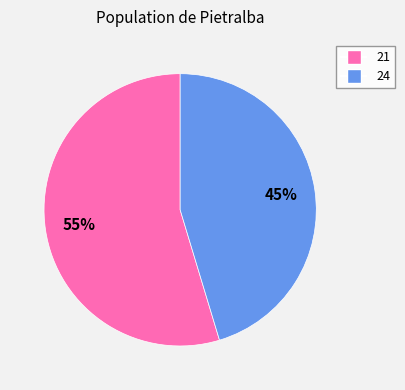

How many slices are in this pie chart?

2